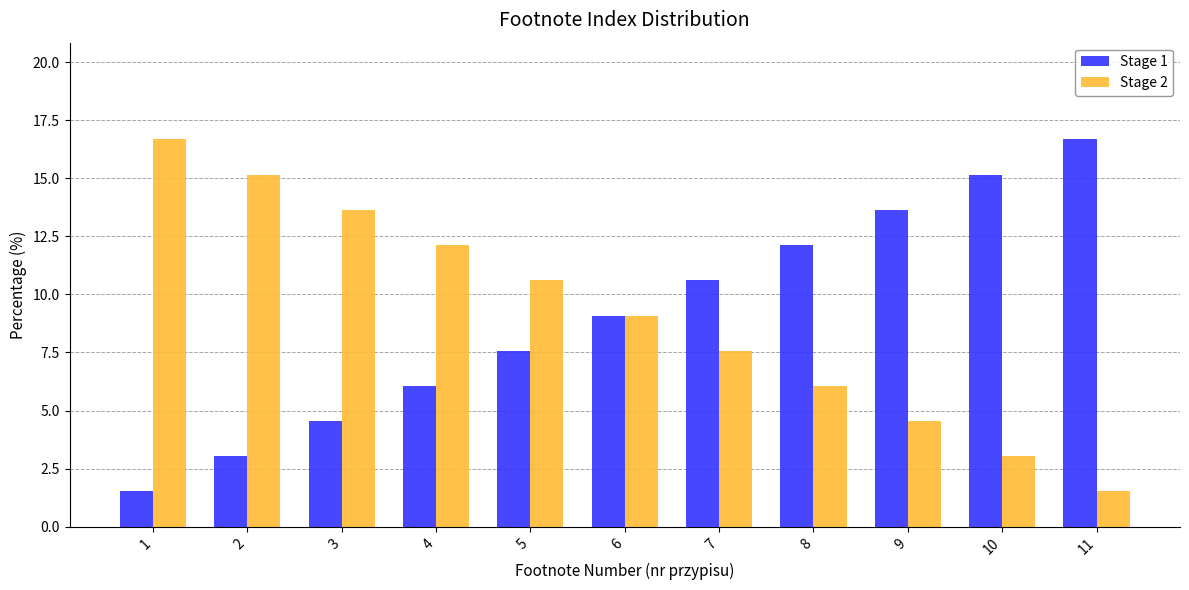

Is it true that Stage 2 equals 10.6 at 5?

True